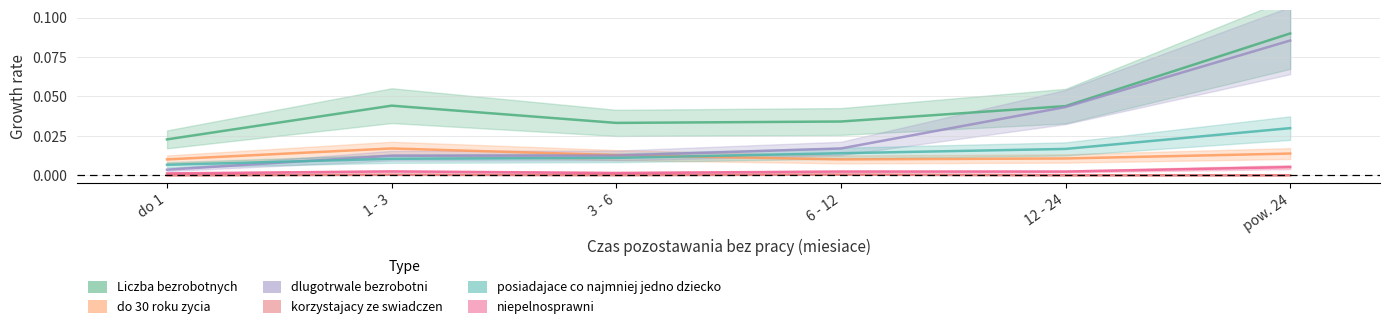

What is the difference between the maximum and second lowest values in the Liczba bezrobotnych series?

0.1